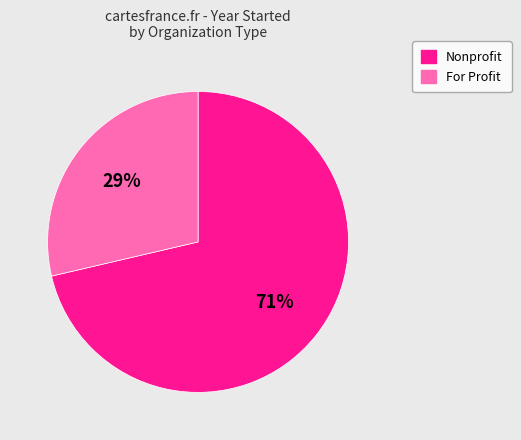

To the nearest percent, what is the average slice percentage?

50%